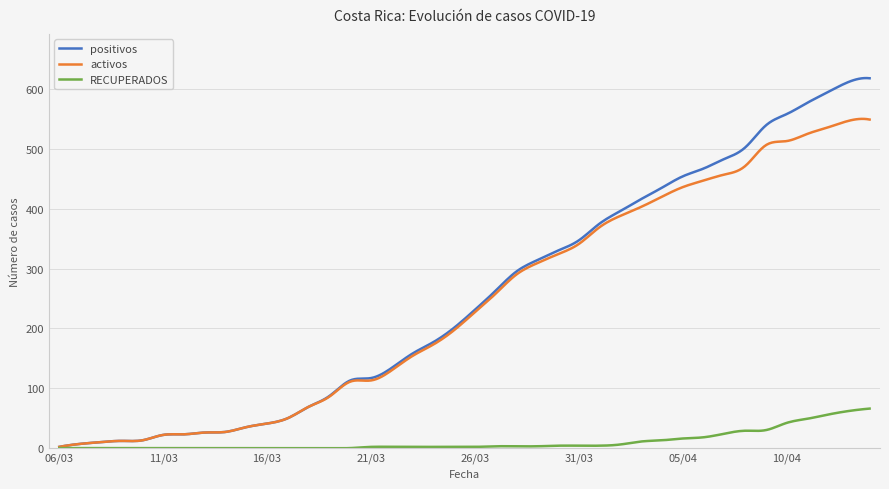

What is the difference between the second highest and second lowest values in the activos series?

547.2